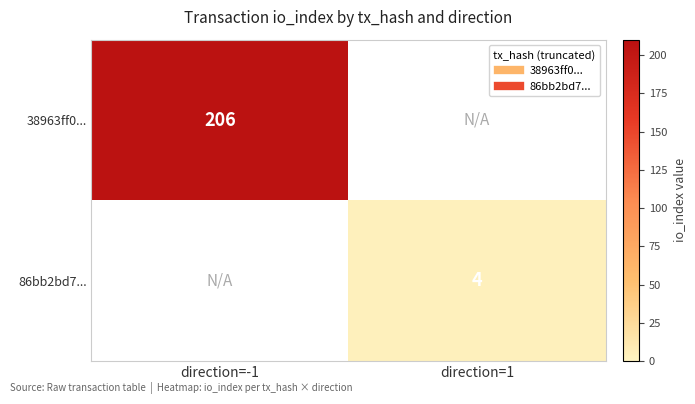

At which label does 38963ff0... reach its peak?

direction=-1